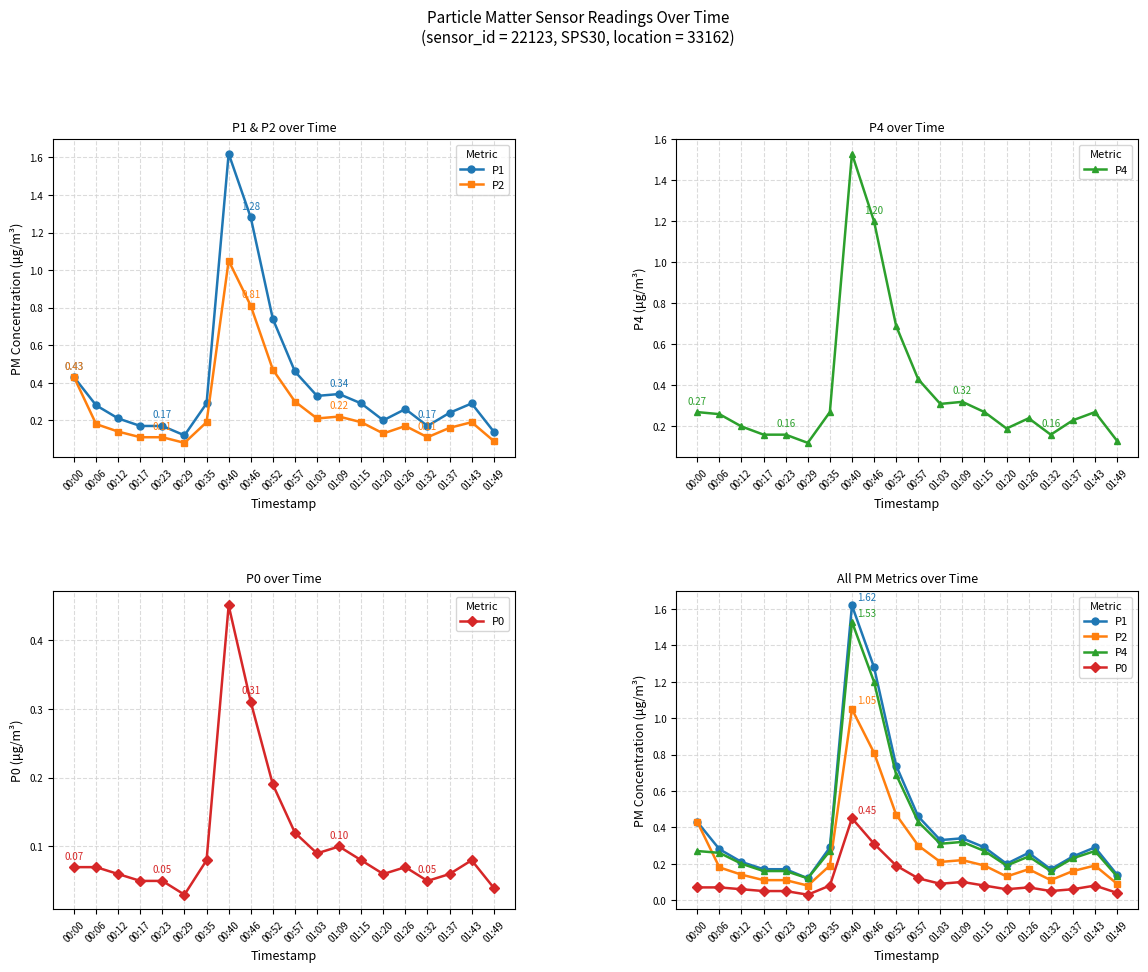

How many lines are shown in the chart?

4